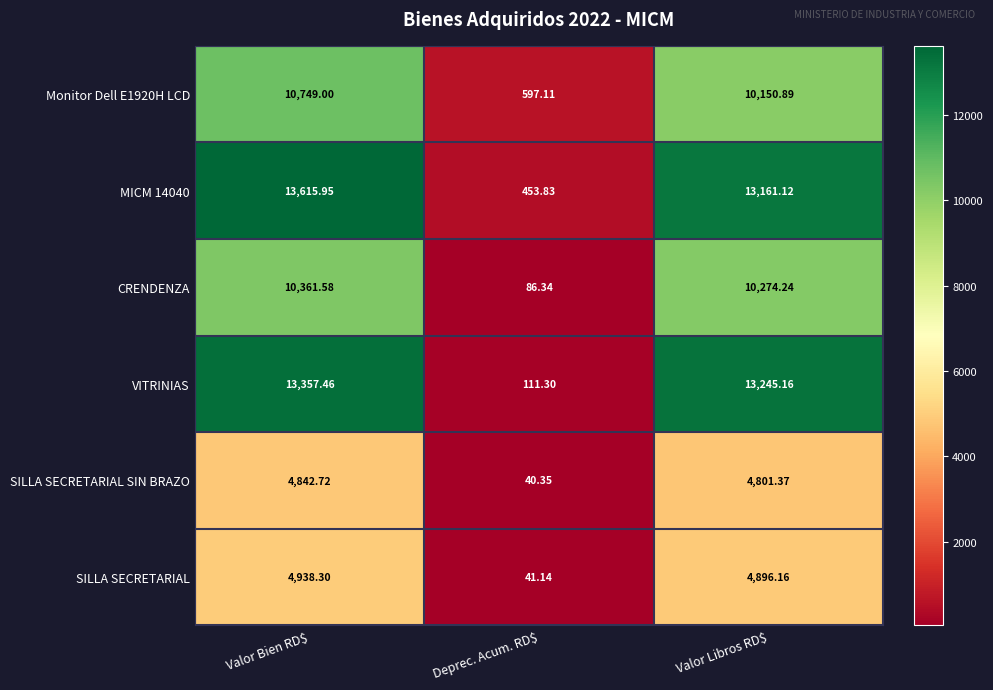

Which category has the lowest value across all series?

Deprec. Acum. RD$